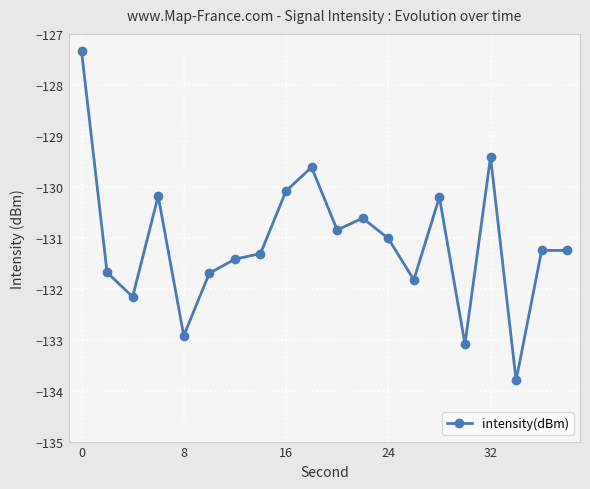

What is the sum of all values?

-2621.7